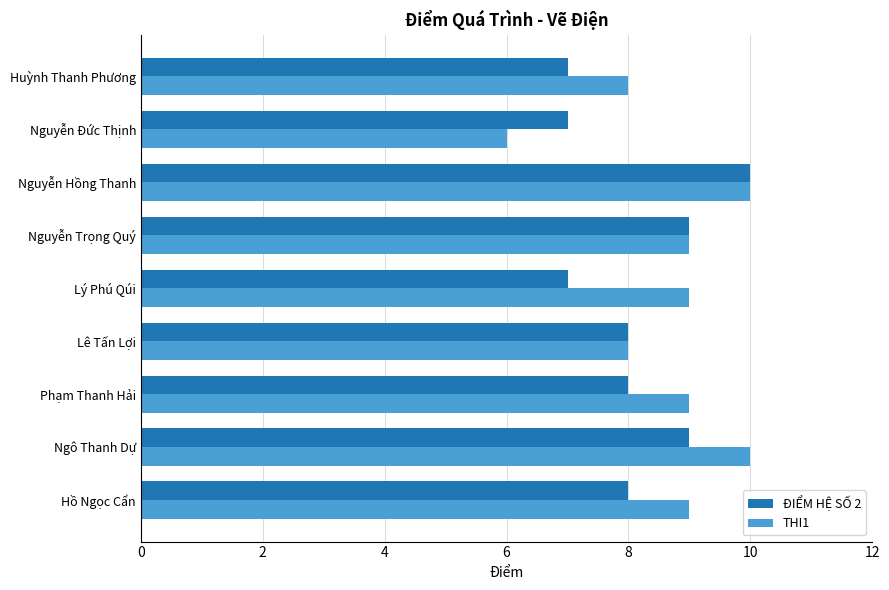

At how many categories does at least one series exceed 6?

9